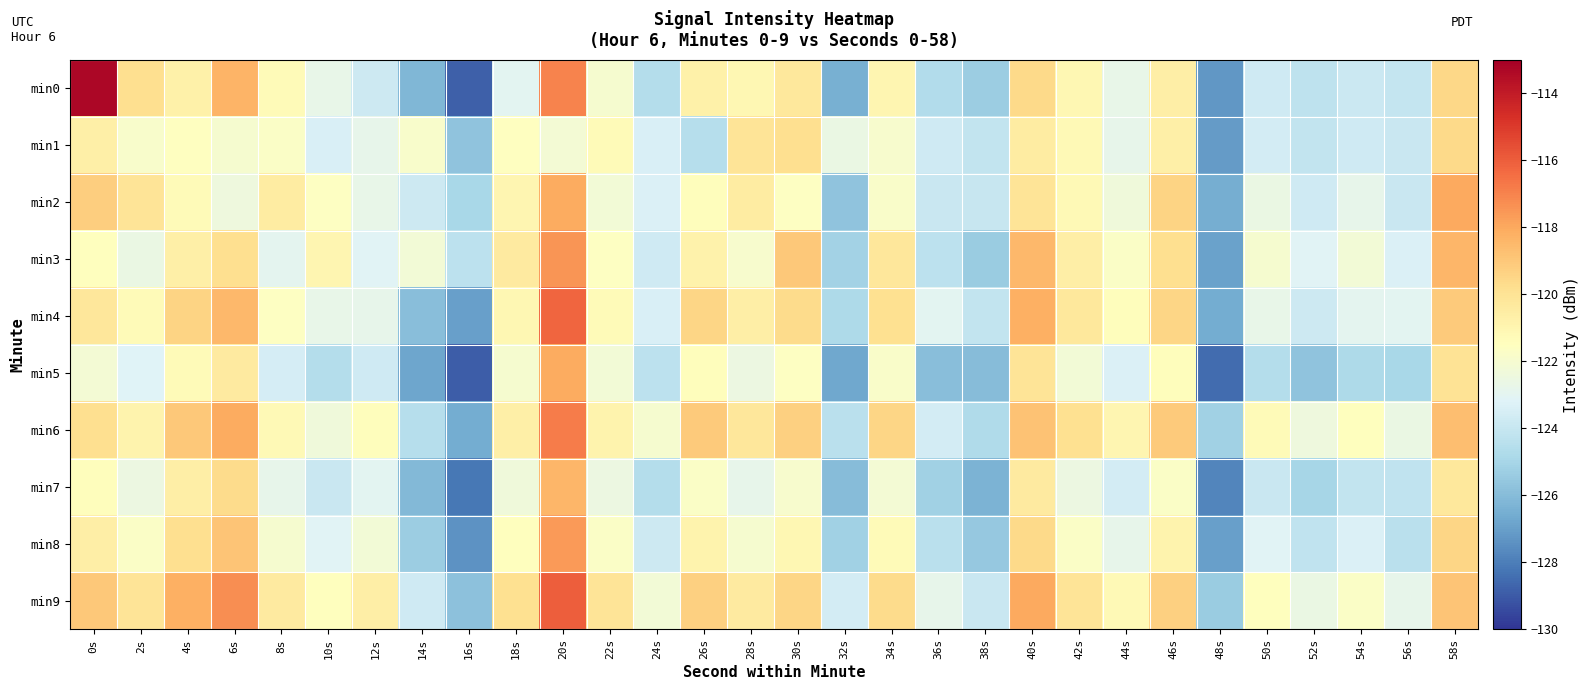

What is the greatest value displayed?

-113.3